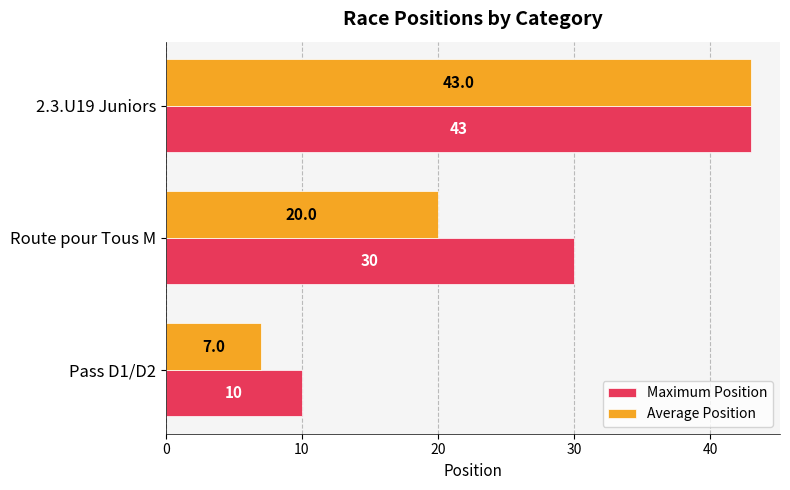

Is it true that Maximum Position equals 25 at 2.3.U19 Juniors?

False